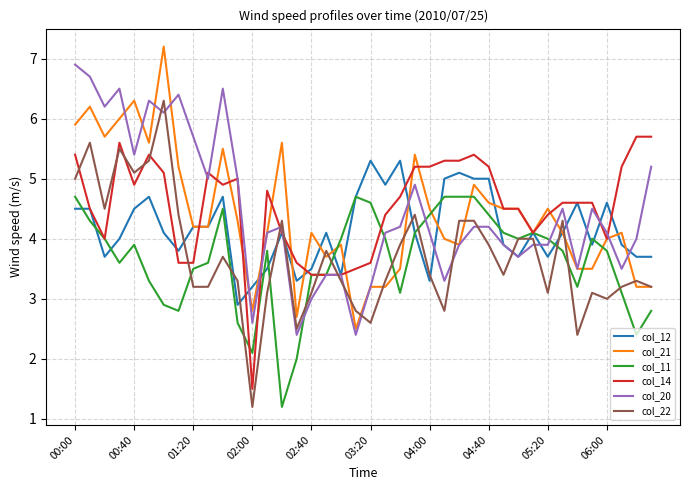

Which series has the largest range (max minus min)?

col_22